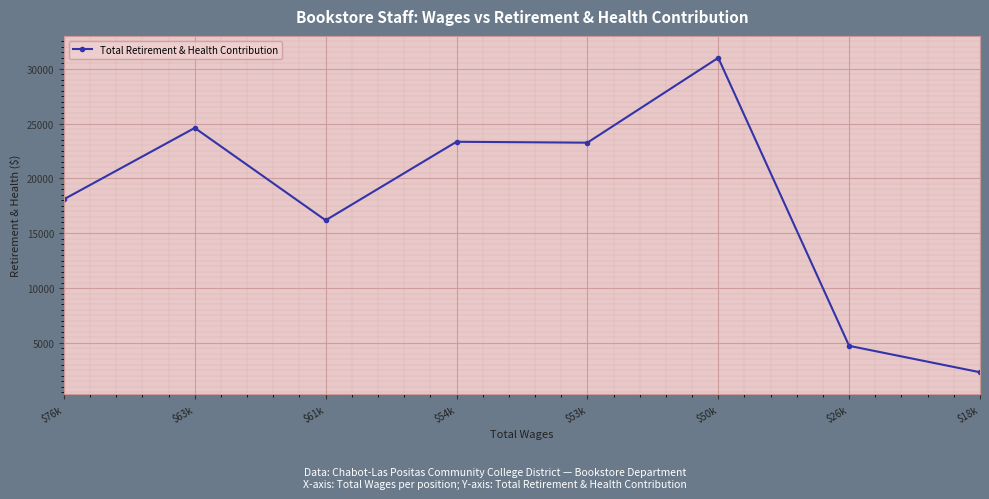

What is the minimum value shown in the chart?

2321